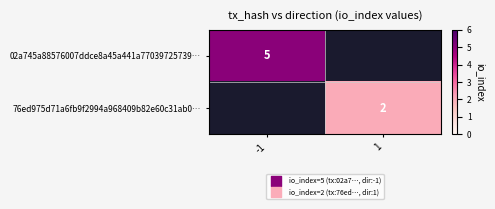

What is the smallest value displayed?

2.0